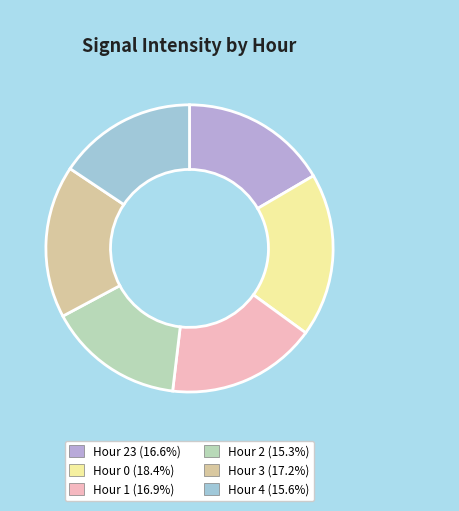

Count the number of slices in the pie.

6